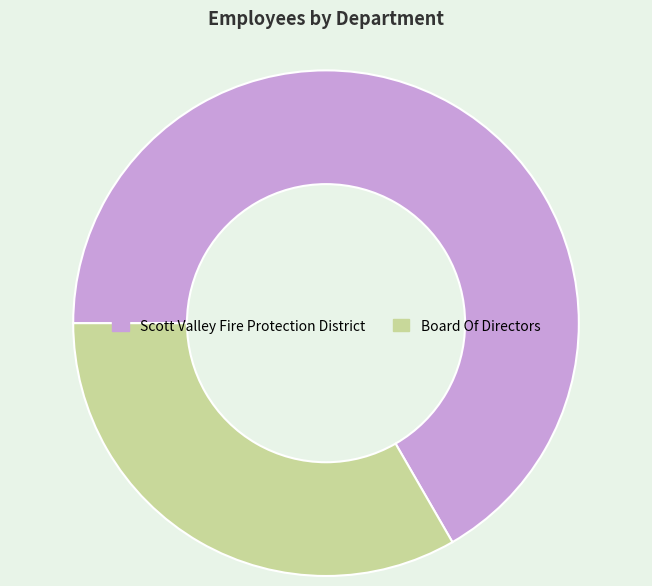

Which category accounts for the majority?

Scott Valley Fire Protection District